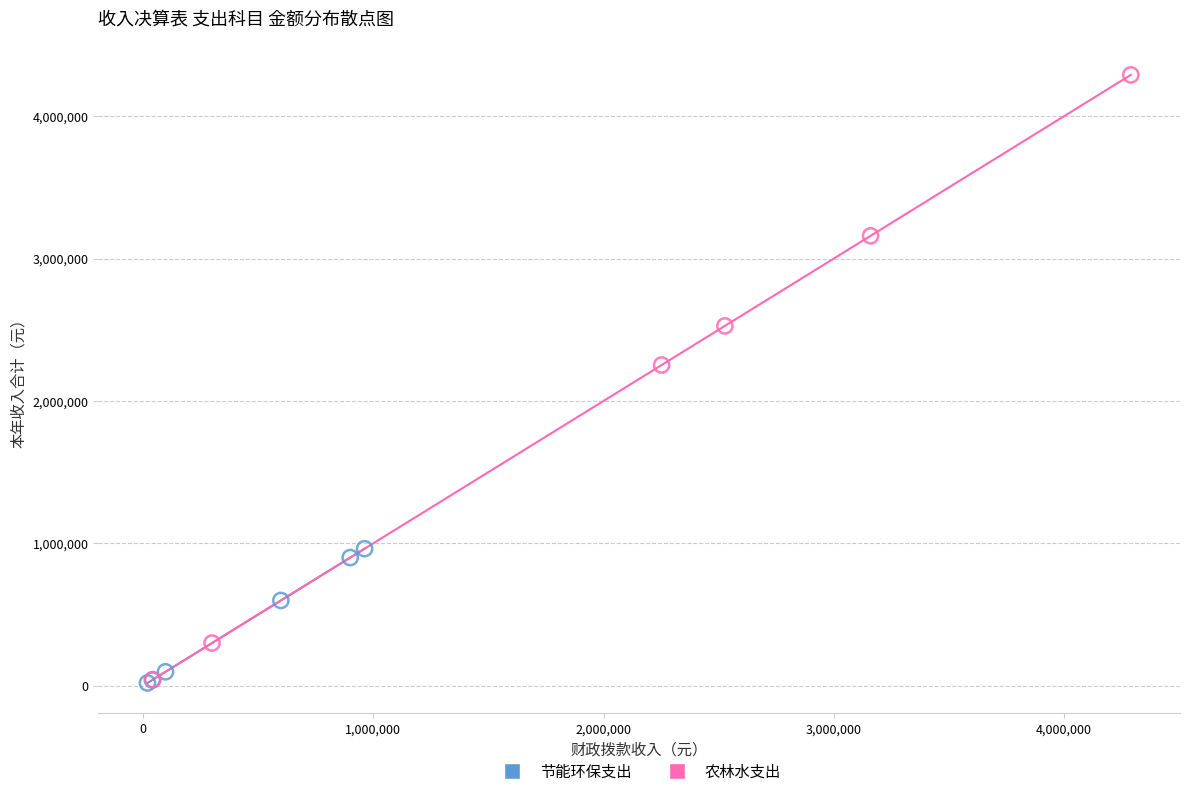

Which series contains the highest Y value?

农林水支出